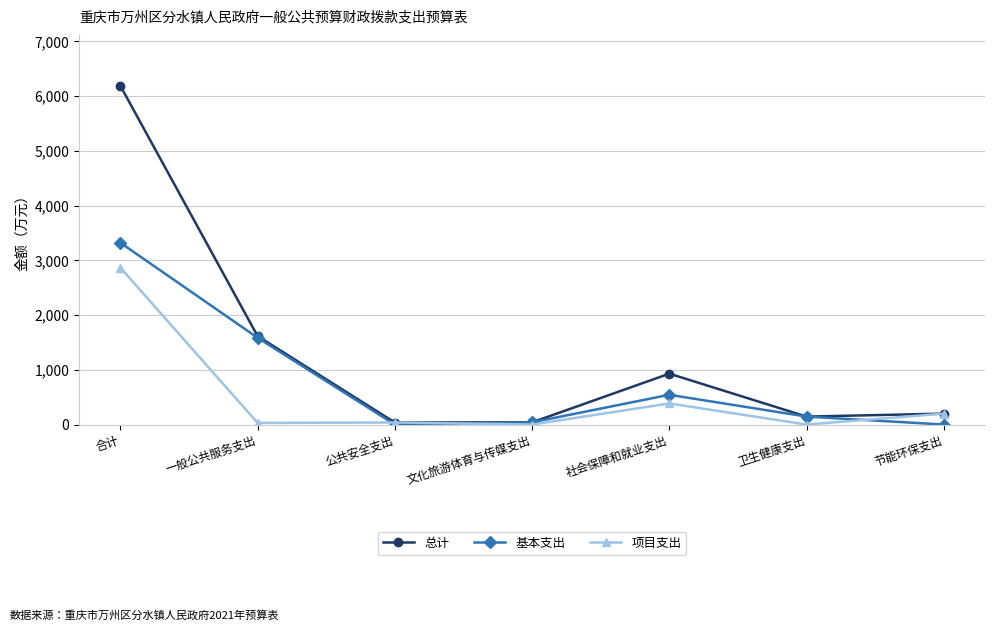

Count the number of data series in this chart.

3